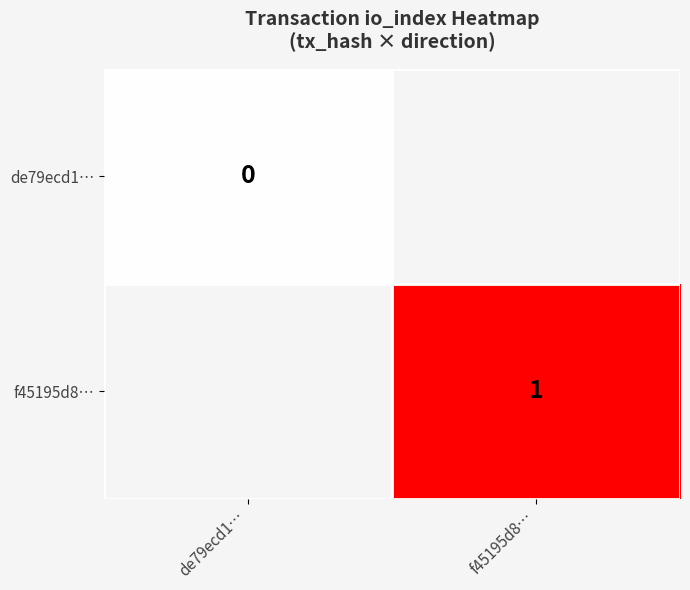

The f45195d8… series shows 2 at f45195d8…. True or false?

False